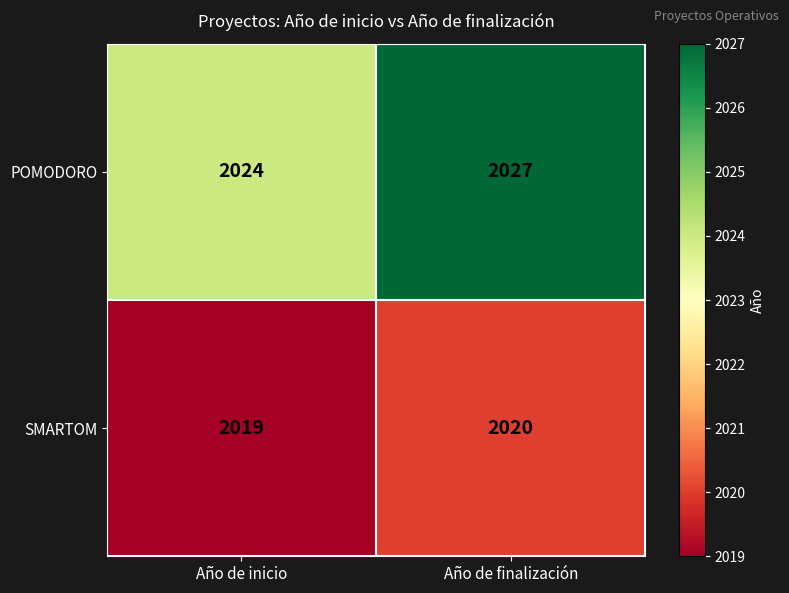

Which series has the largest total across all categories?

POMODORO